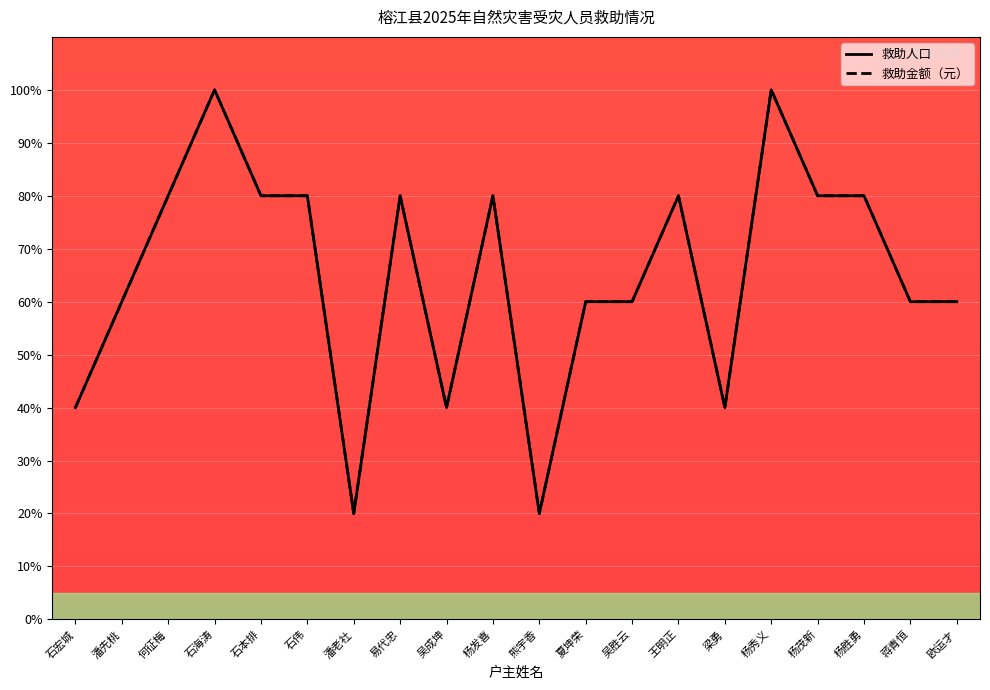

At which category is the sum across all series the highest?

石海涛